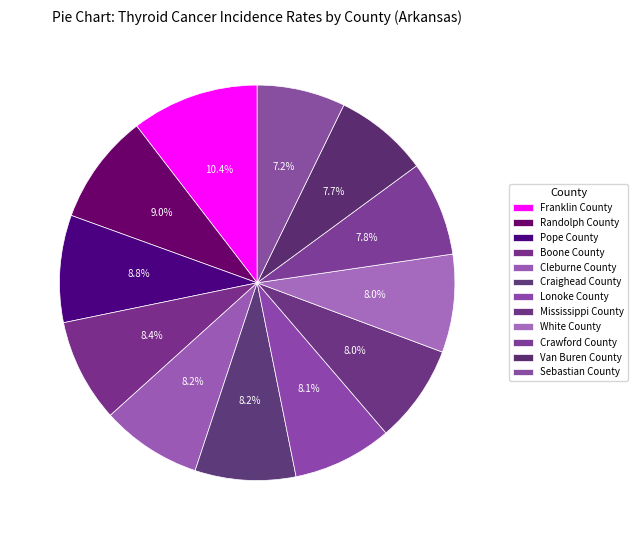

What is the ratio of the value at Mississippi County to the value at Franklin County?

0.8